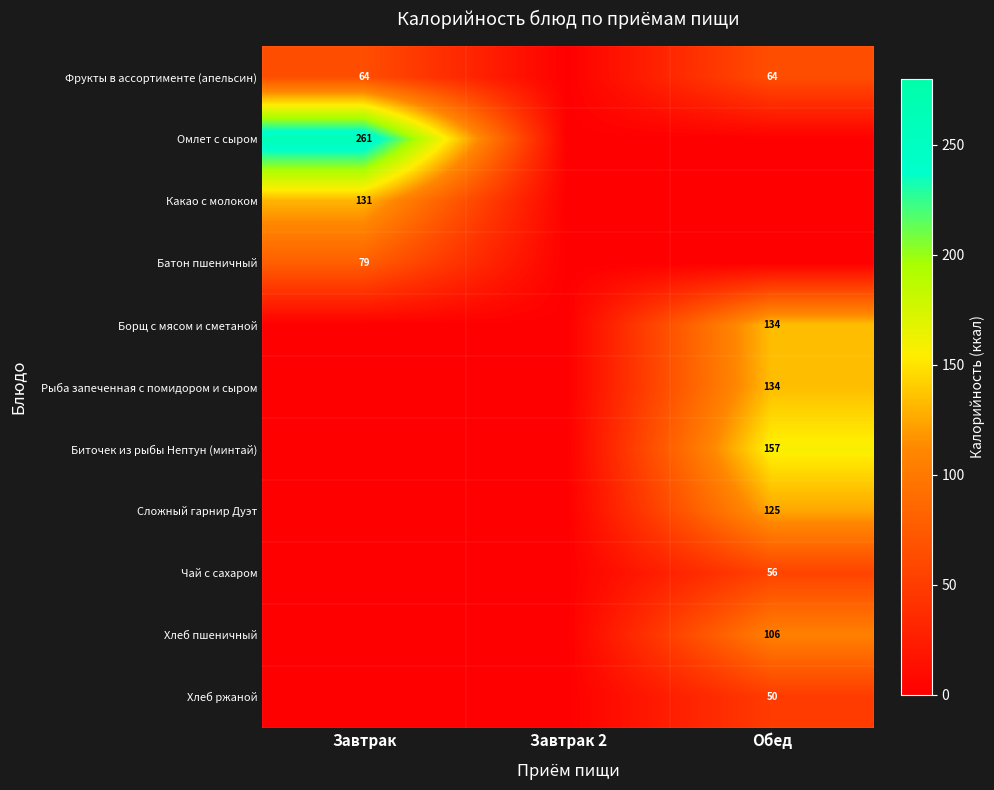

True or false: Какао с молоком has a value of 131 at Завтрак.

True